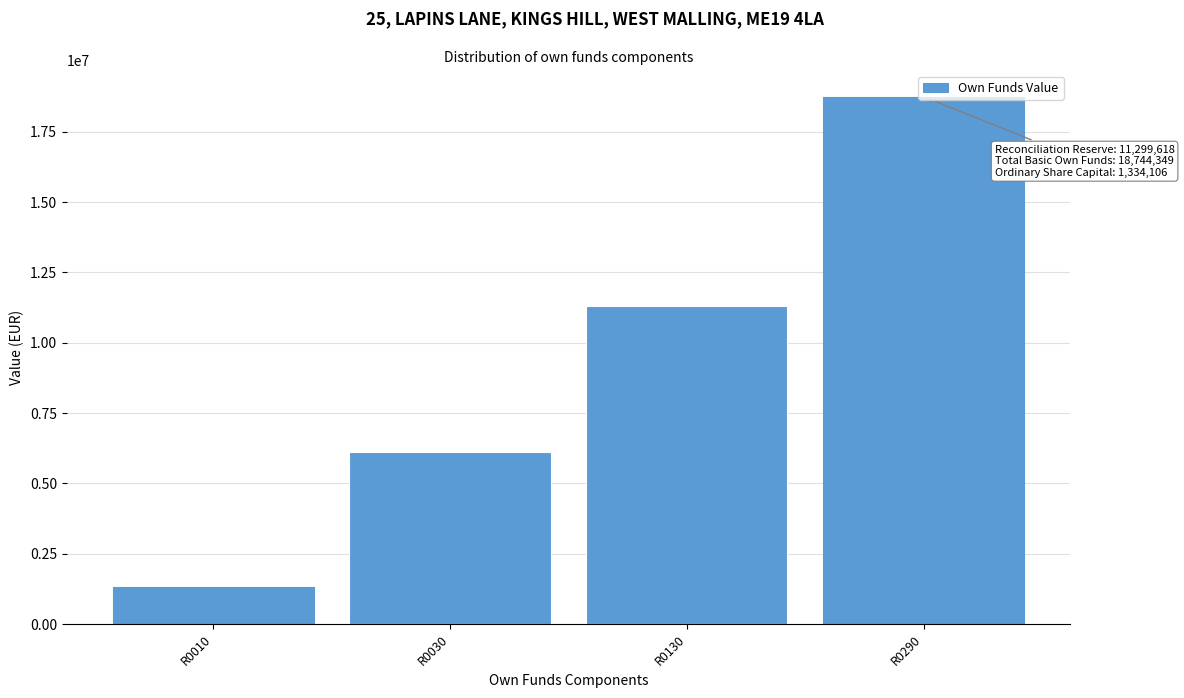

What is the change in value from R0030 to R0130?

+5188992.6